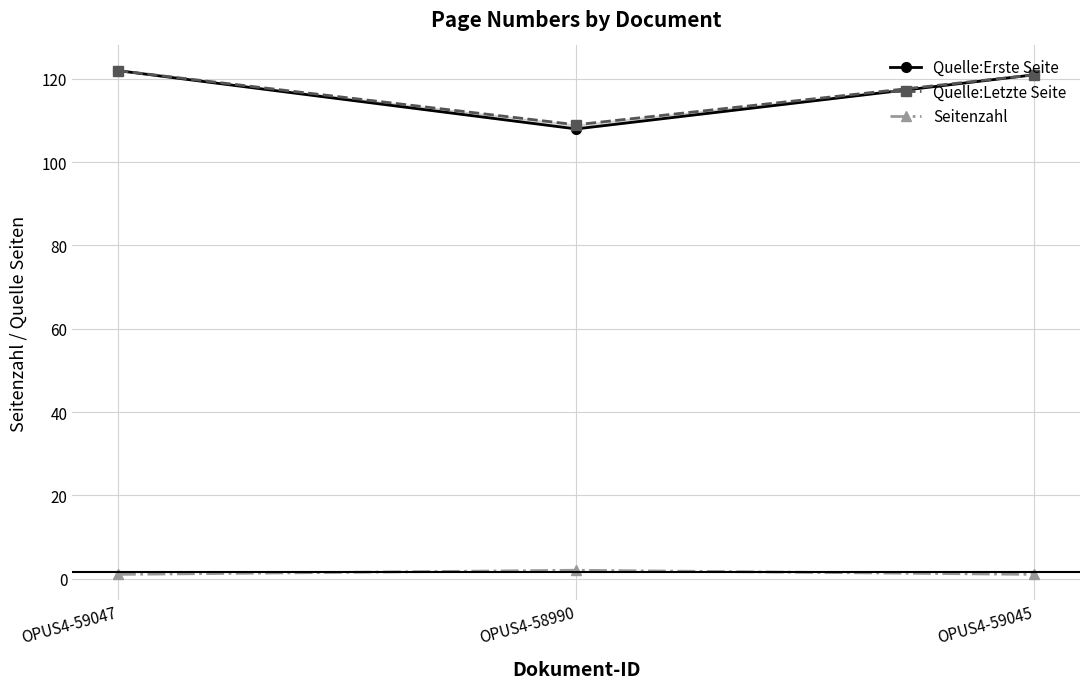

Is the value of Quelle:Letzte Seite at OPUS4-59047 greater than the value of Quelle:Erste Seite at OPUS4-59047?

No